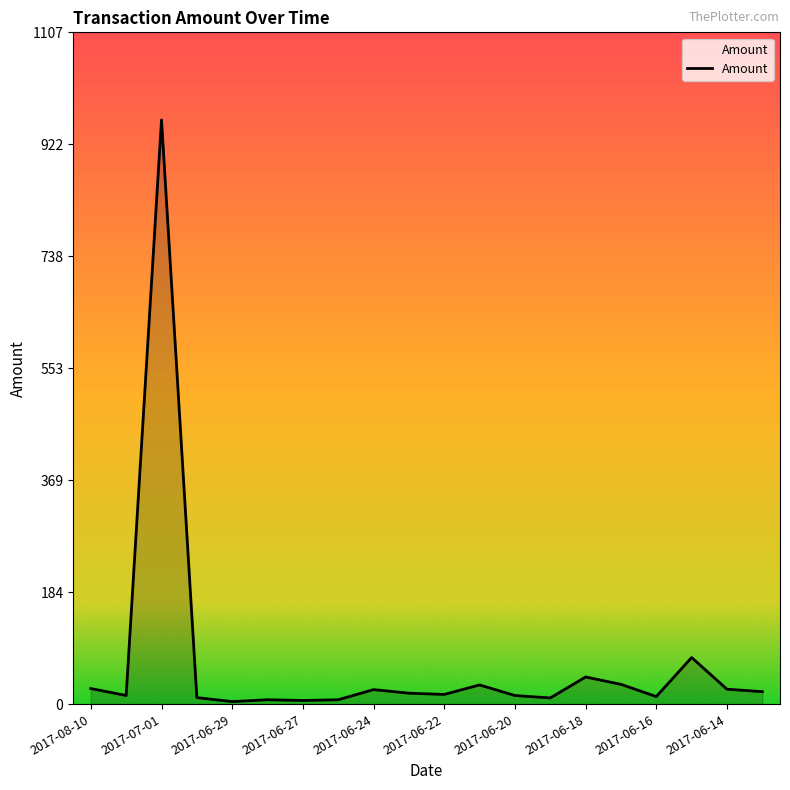

What is the greatest value displayed?

962.5